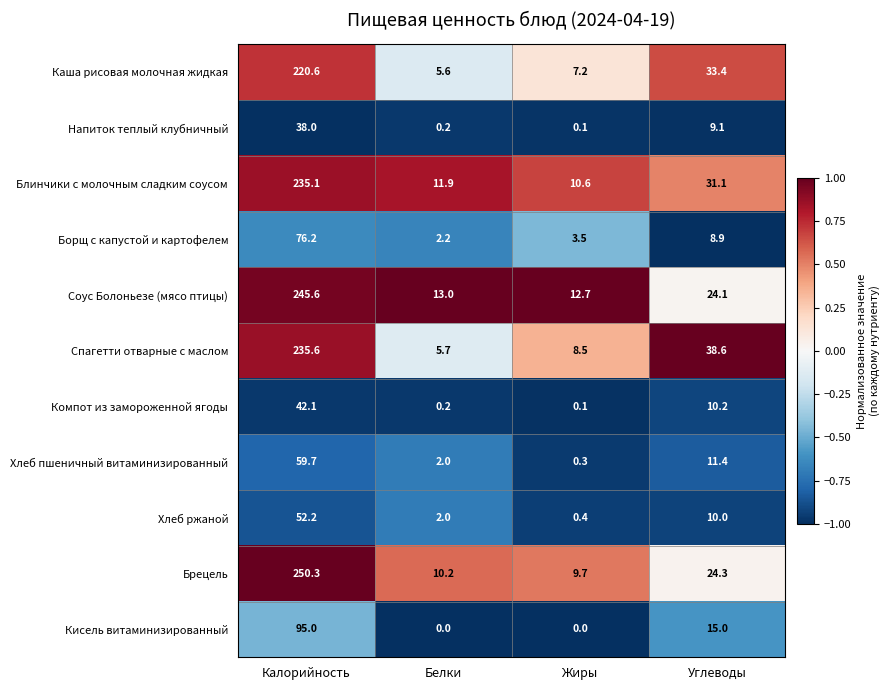

Which label corresponds to the largest value in the chart?

Калорийность